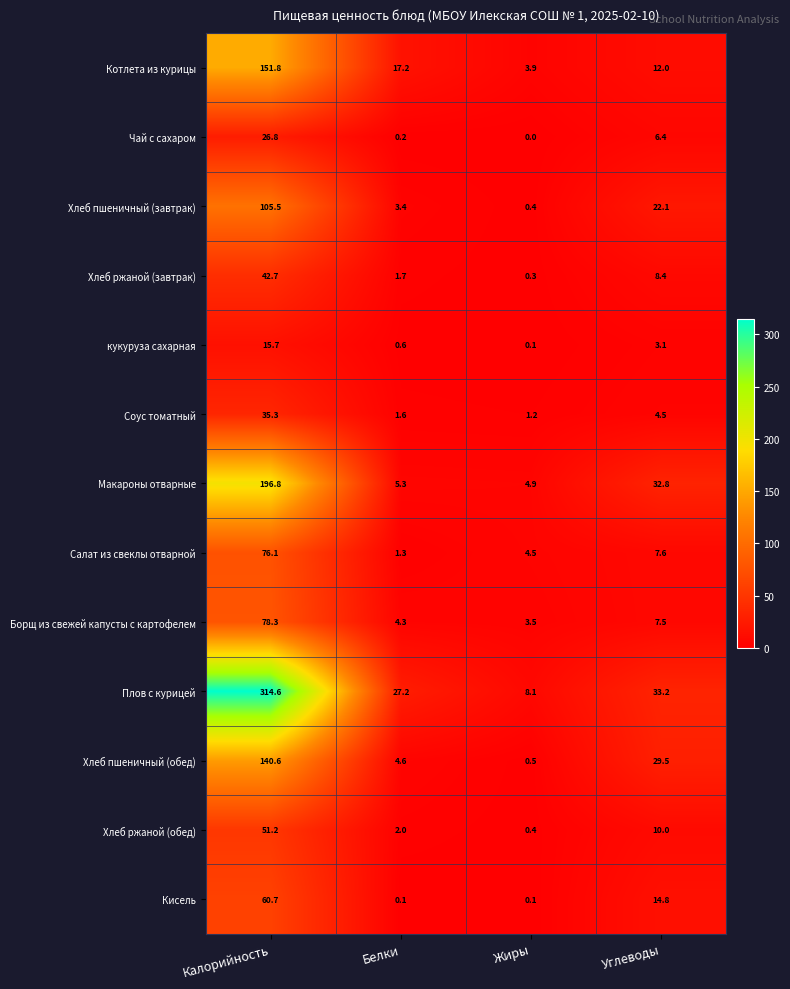

What is the sum of all Кисель values?

75.7